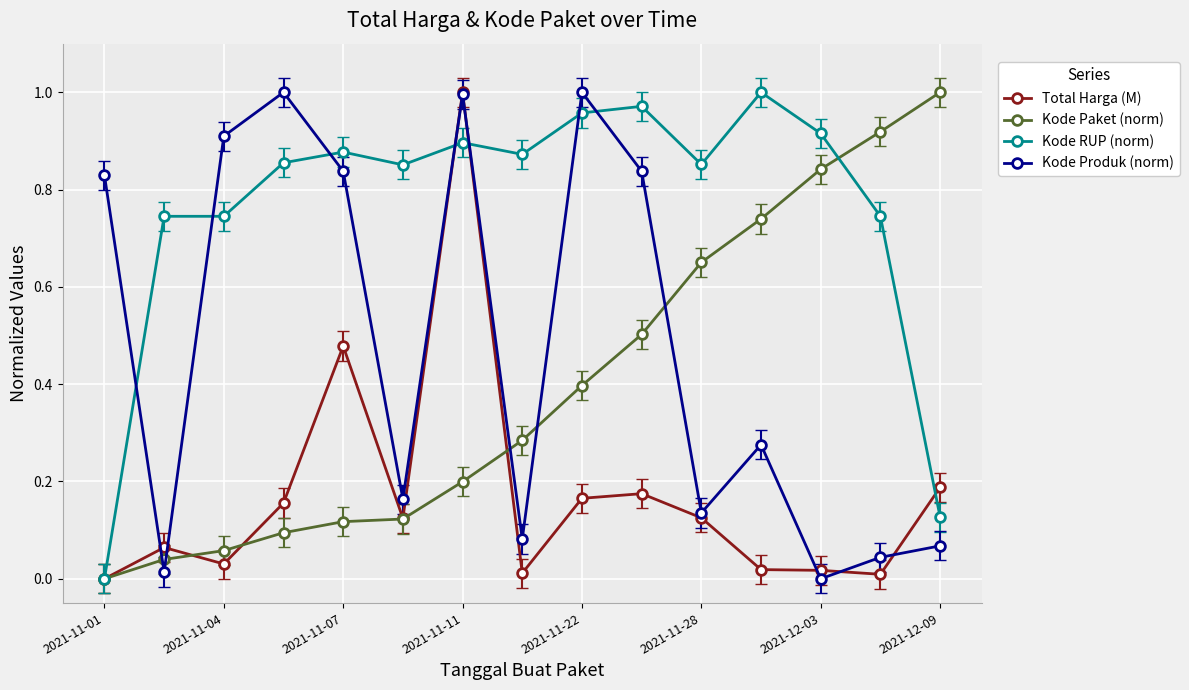

Which series has the largest total across all categories?

Kode RUP (norm)